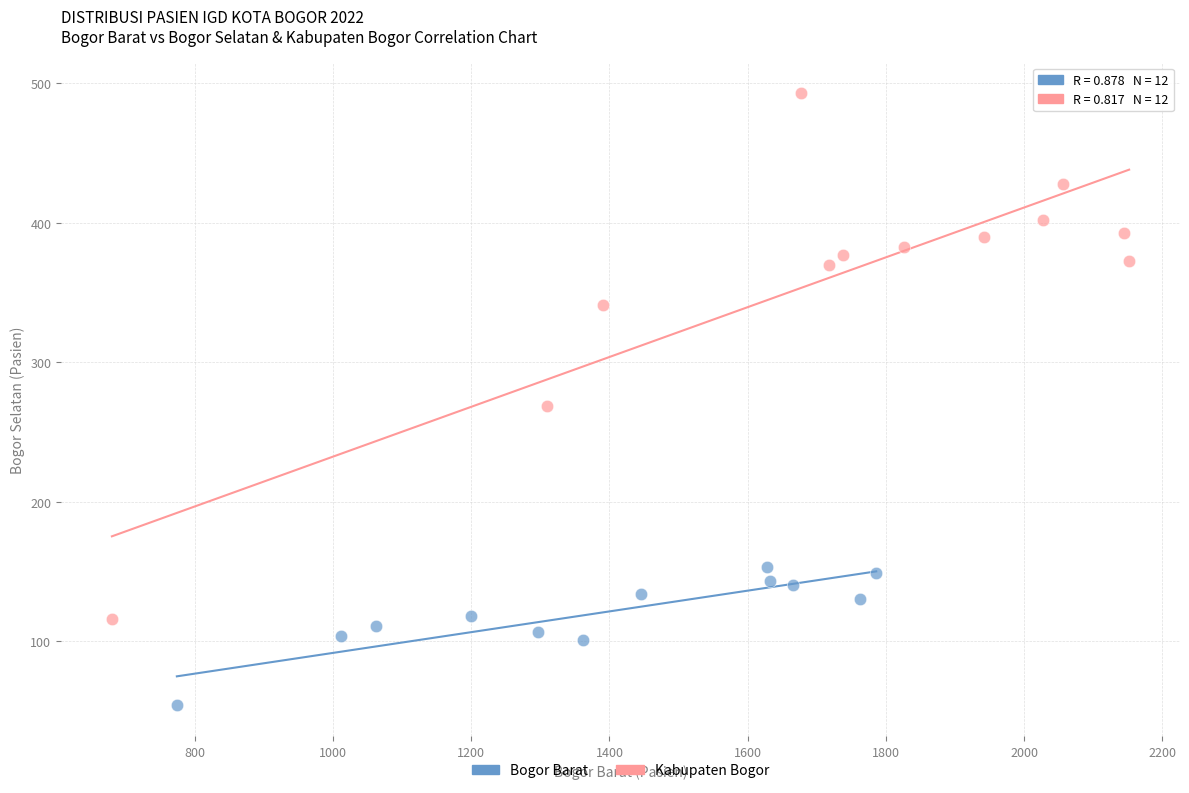

Which series has the widest spread of Y values?

Kabupaten Bogor